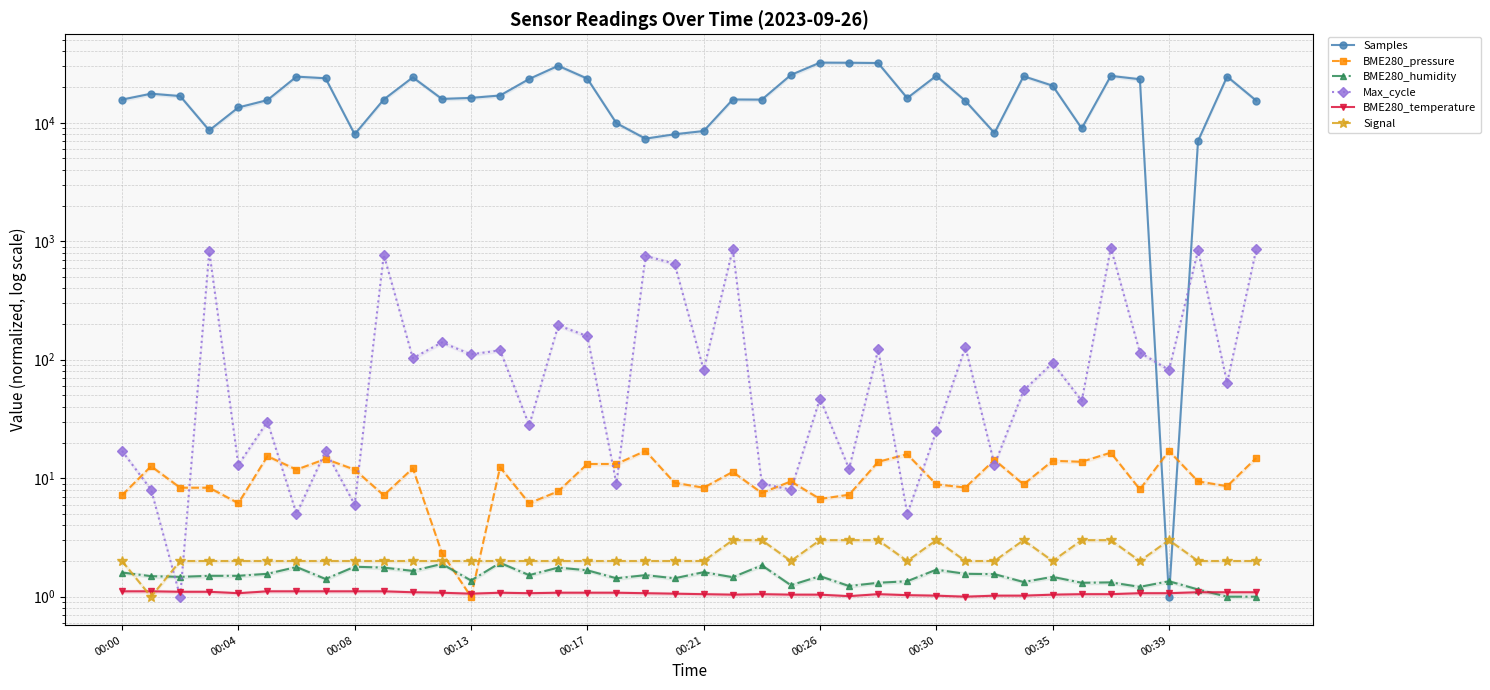

Is the value of BME280_humidity at 00:30 greater than the value of BME280_pressure at 38?

No